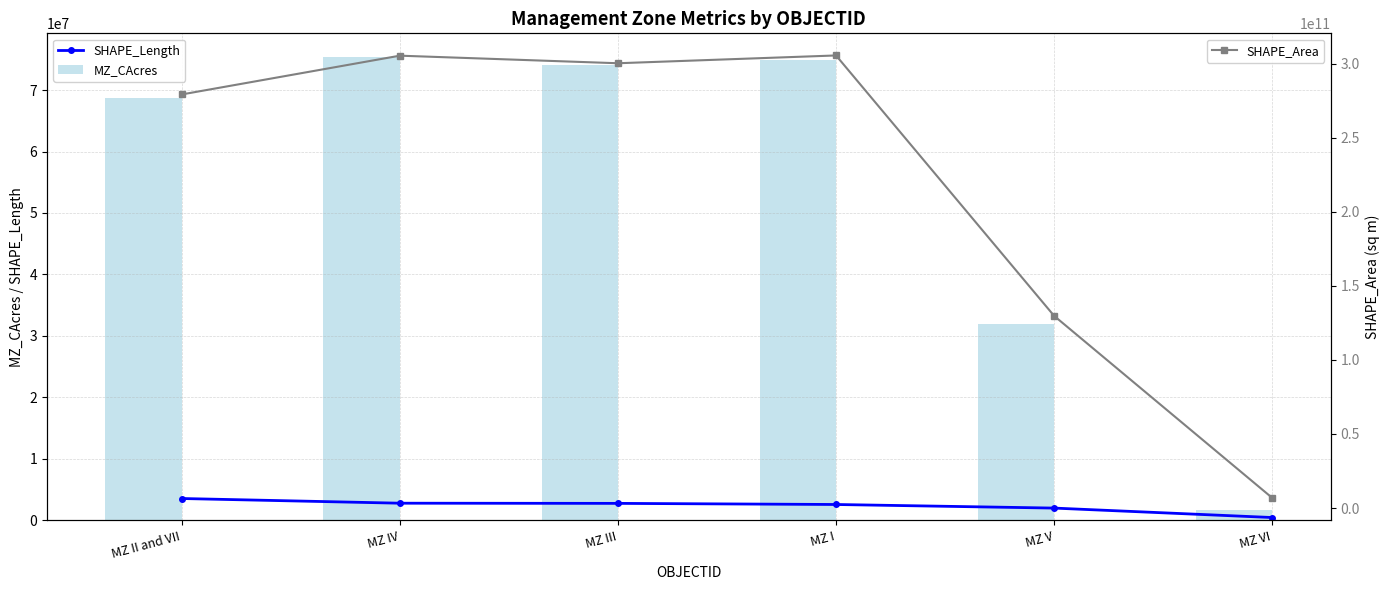

What is the approximate value of SHAPE_Length at MZ IV?

2742526.1